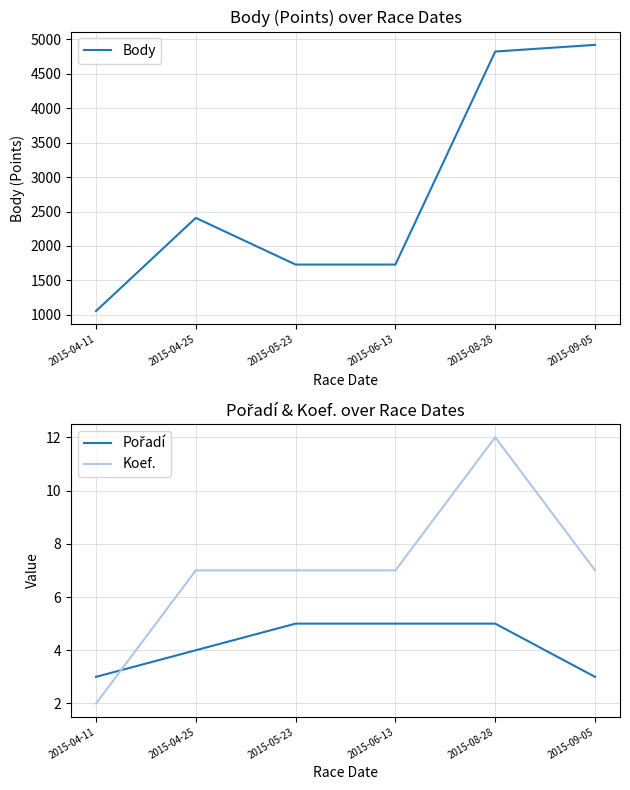

Count the number of data series in this chart.

3